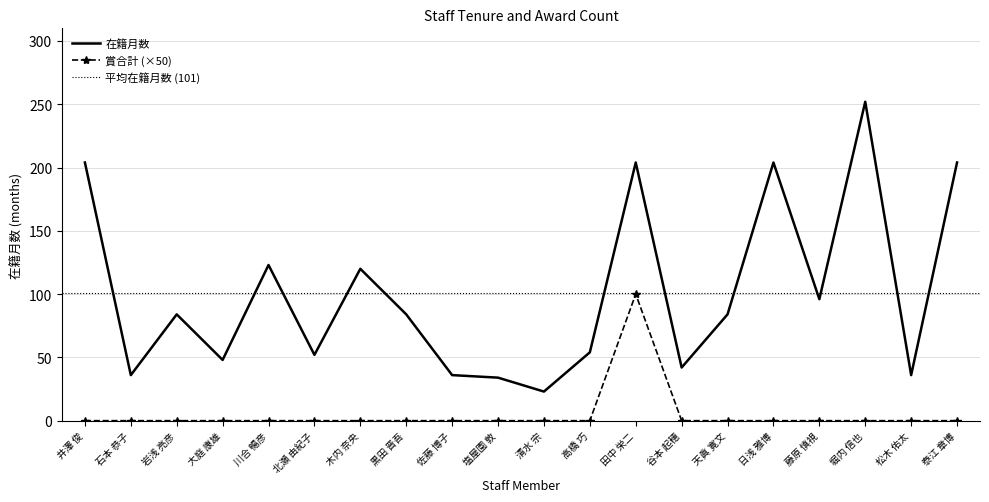

At which category does the chart reach its minimum across all series?

井澤 俊